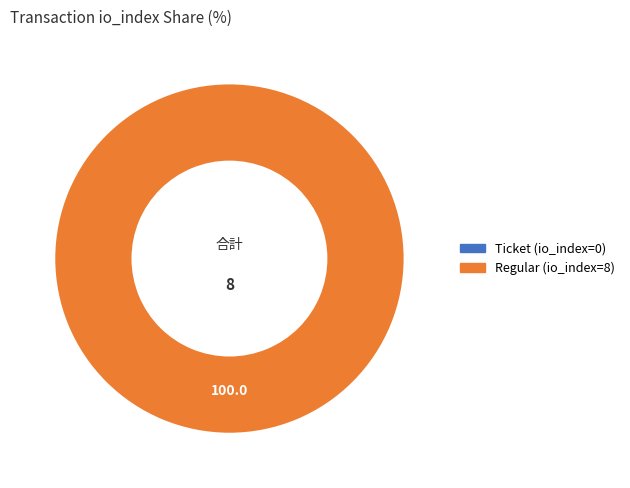

Count the number of slices in the pie.

2